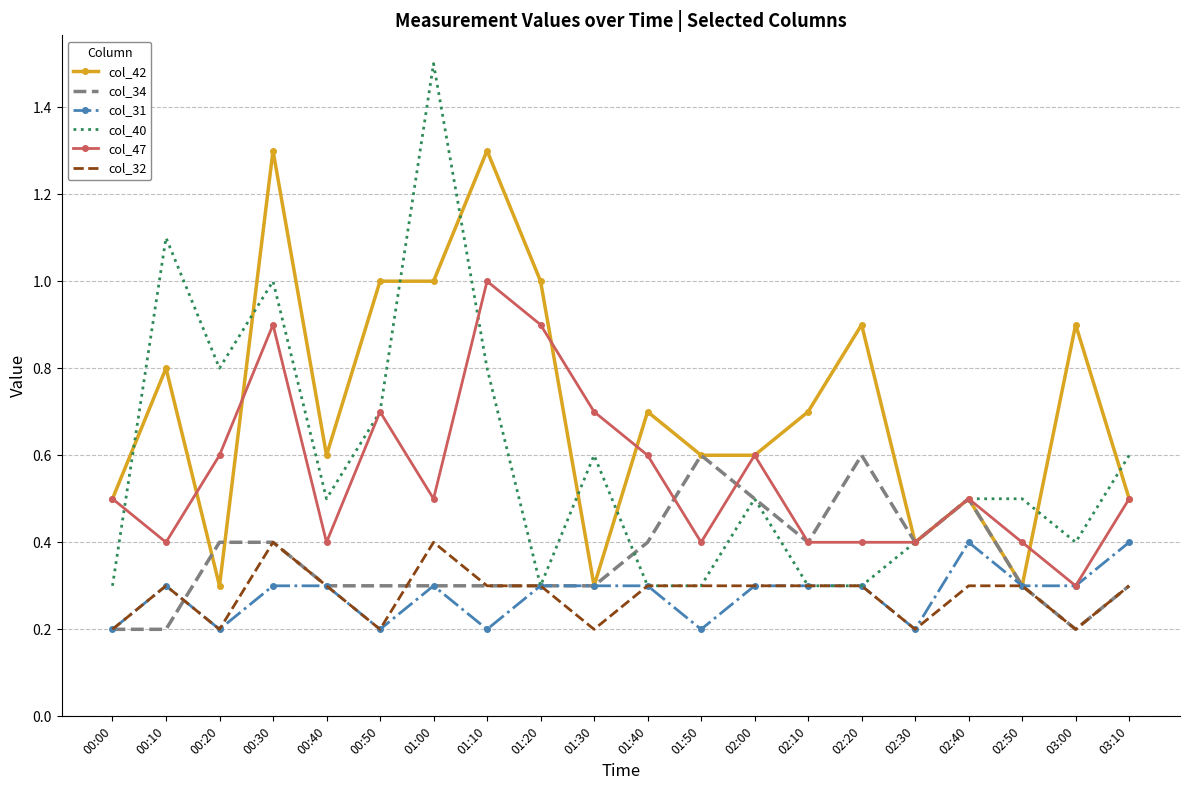

What is the sum of all col_34 values?

7.2